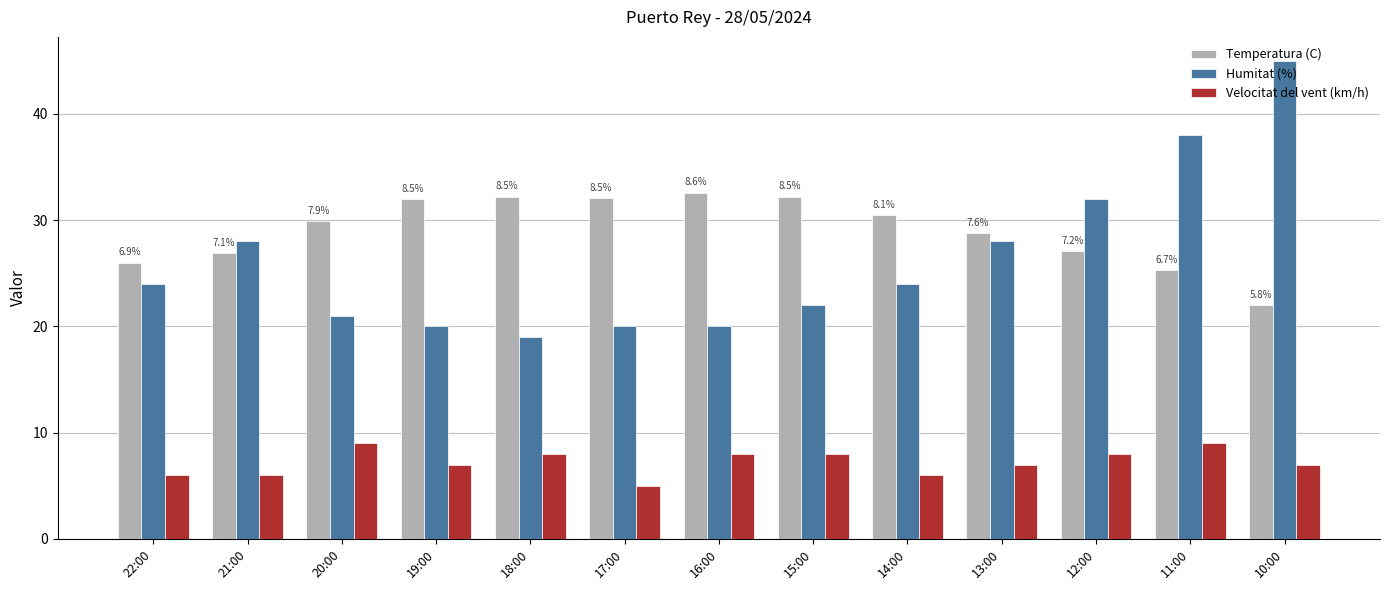

What is the sum of all Temperatura (C) values?

377.6